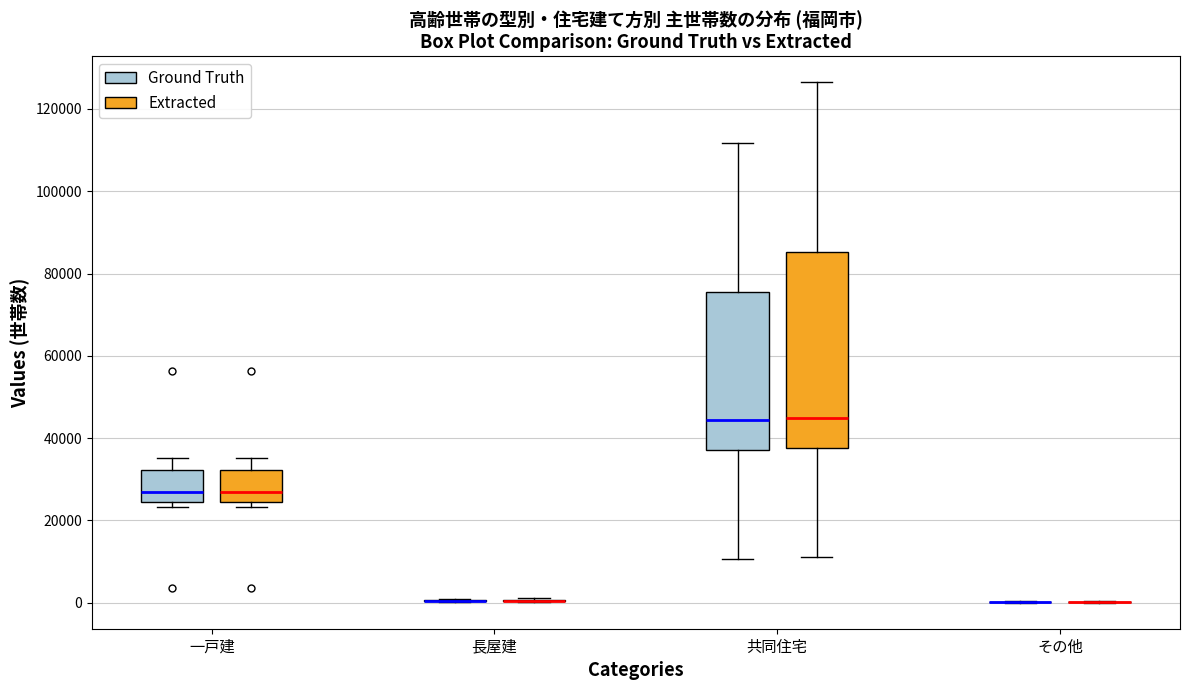

Reading left to right, transcribe this box plot: for each box, give where its median line is, the range the box spans, and where its two whiskers end, as read against the y-axis. The values are not printed on the chart, so give them approximately, as read against the axis.

一戸建 (Ground Truth): median 26000, box 24000 to 32000, whiskers 24000 (just below the box's lower edge) to 36000
一戸建 (Extracted): median 26000, box 24000 to 32000, whiskers 24000 (just below the box's lower edge) to 36000
長屋建 (Ground Truth): box collapsed to a line at 0, whiskers 0 to 0
長屋建 (Extracted): box collapsed to a line at 0, whiskers 0 to 2000
共同住宅 (Ground Truth): median 44000, box 38000 to 76000, whiskers 10000 to 112000
共同住宅 (Extracted): median 46000, box 38000 to 86000, whiskers 12000 to 126000
その他 (Ground Truth): box collapsed to a line at 0, whiskers 0 to 0
その他 (Extracted): box collapsed to a line at 0, whiskers 0 to 0